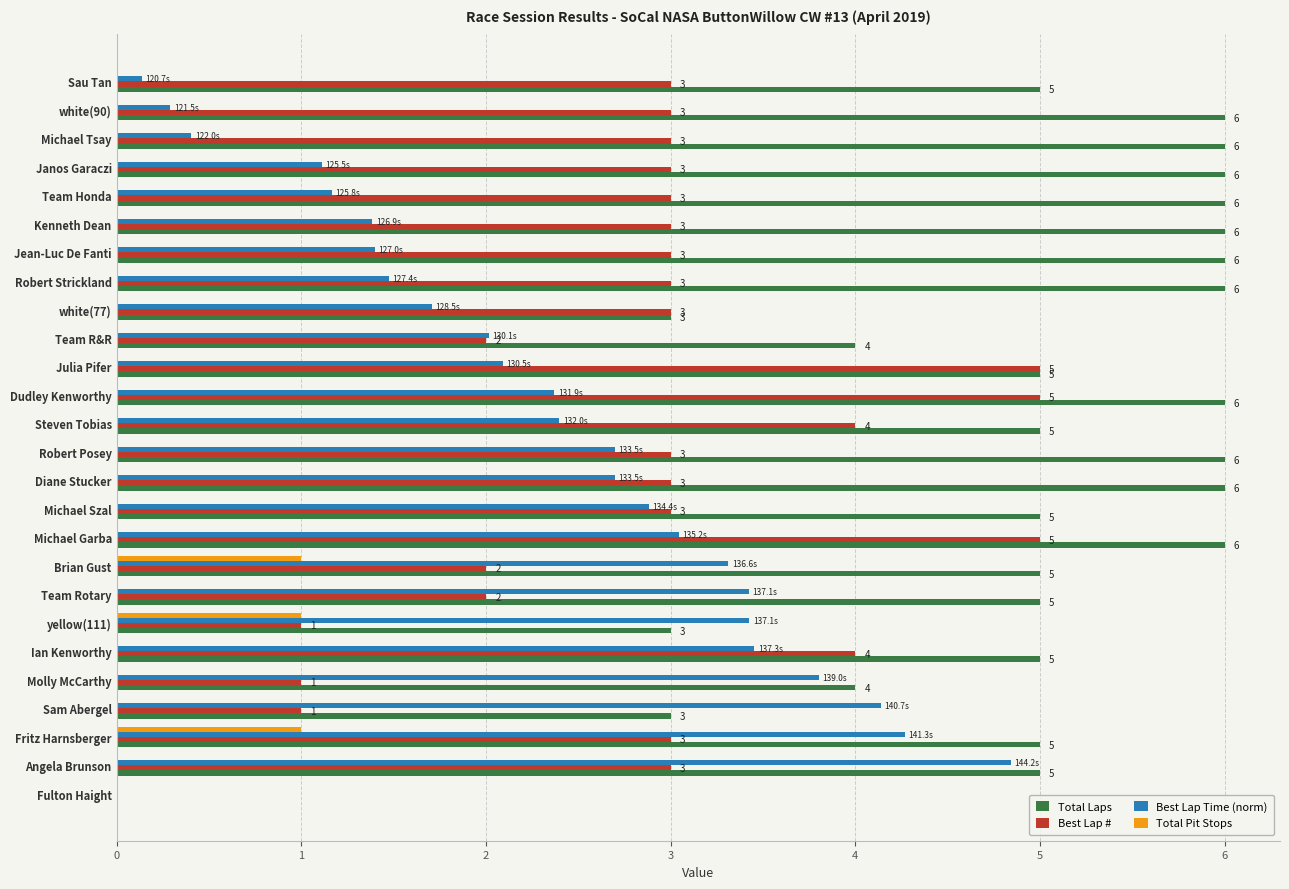

Is the value of Total Laps at Steven Tobias greater than the value of Best Lap Time (norm) at Molly McCarthy?

Yes